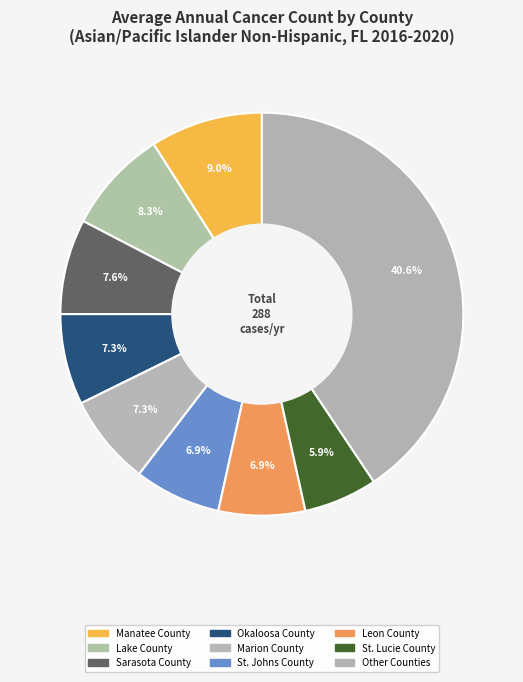

Does St. Johns County account for over 50% of the chart?

No